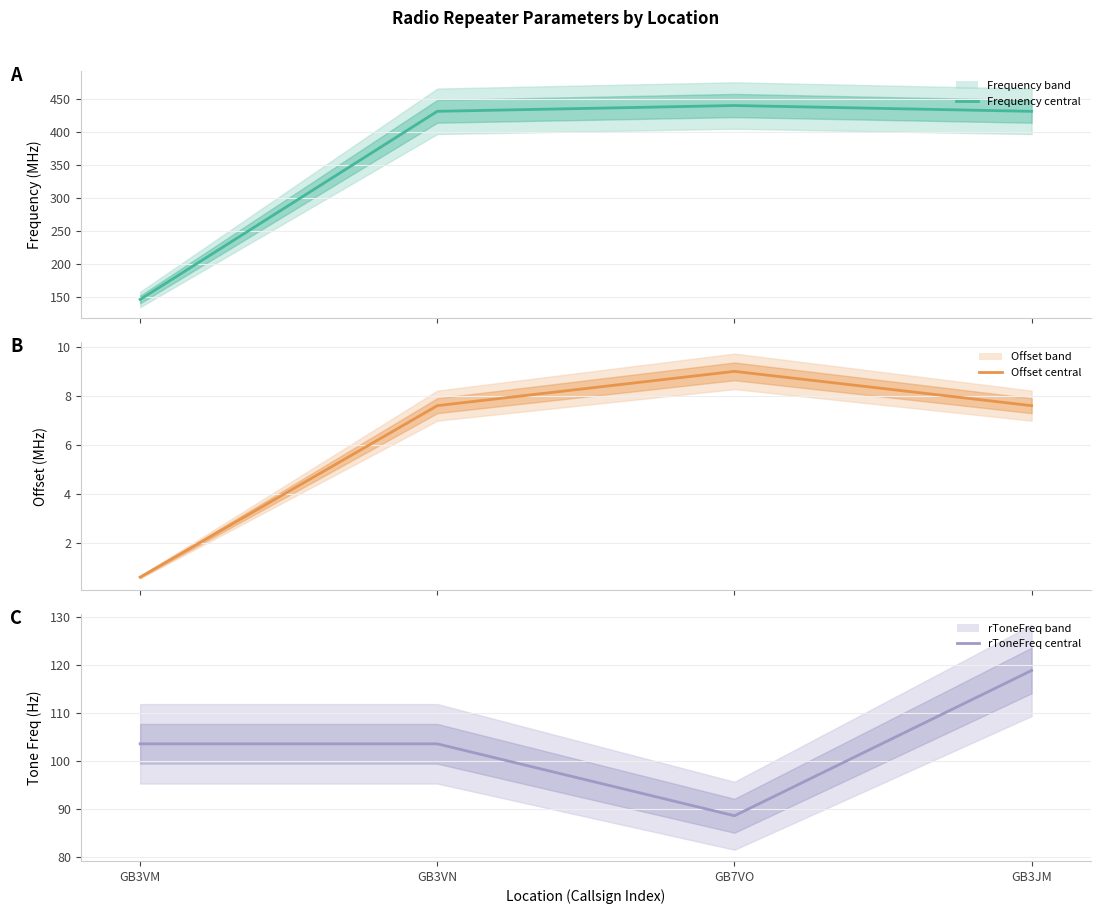

At which category does Offset (central) reach its first local peak?

GB7VO